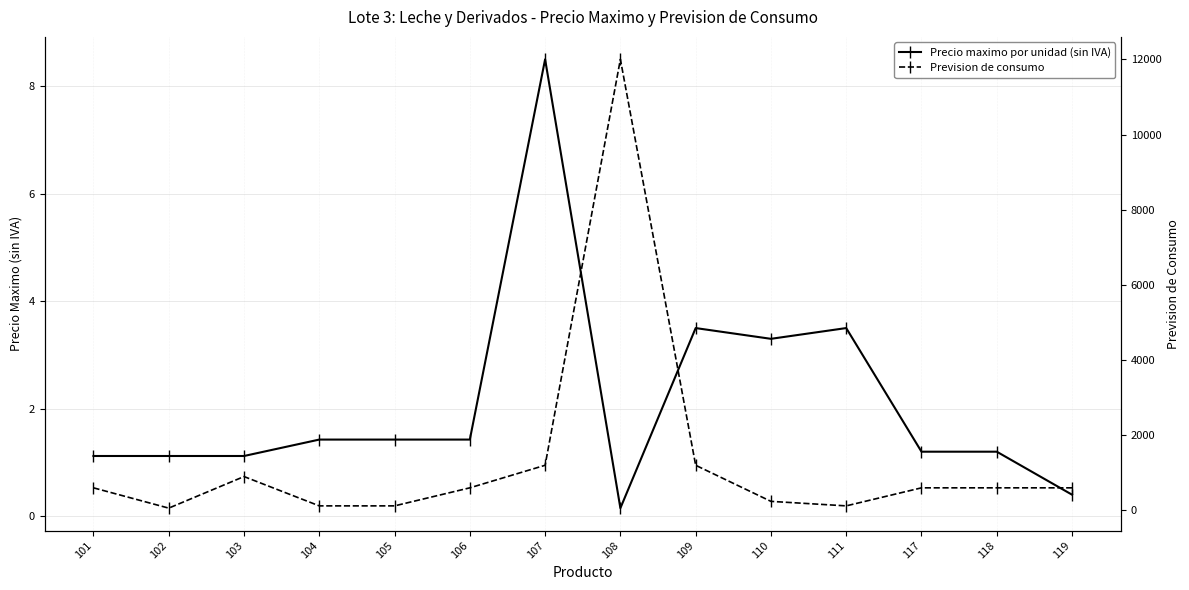

At which label is Prevision de consumo closest to 6030?

107